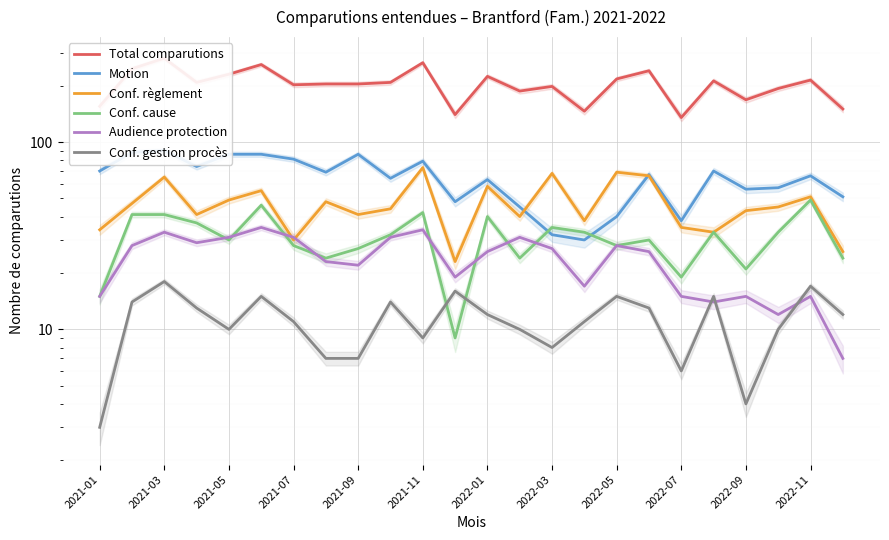

Reading left to right, transcribe all the data shown in this chart.

Total comparutions: 155	246	280	208	230	259	202	204	204	208	265	140	224	187	198	146	217	240	135	212	168	193	214	150
Motion: 70	88	90	74	86	86	81	69	86	64	79	48	63	45	32	30	40	67	38	70	56	57	66	51
Conf. règlement: 34	47	65	41	49	55	30	48	41	44	73	23	58	40	68	38	69	66	35	33	43	45	51	26
Conf. cause: 15	41	41	37	30	46	28	24	27	32	42	9	40	24	35	33	28	30	19	33	21	33	49	24
Audience protection: 15	28	33	29	31	35	31	23	22	31	34	19	26	31	27	17	28	26	15	14	15	12	15	7
Conf. gestion procès: 3	14	18	13	10	15	11	7	7	14	9	16	12	10	8	11	15	13	6	15	4	10	17	12